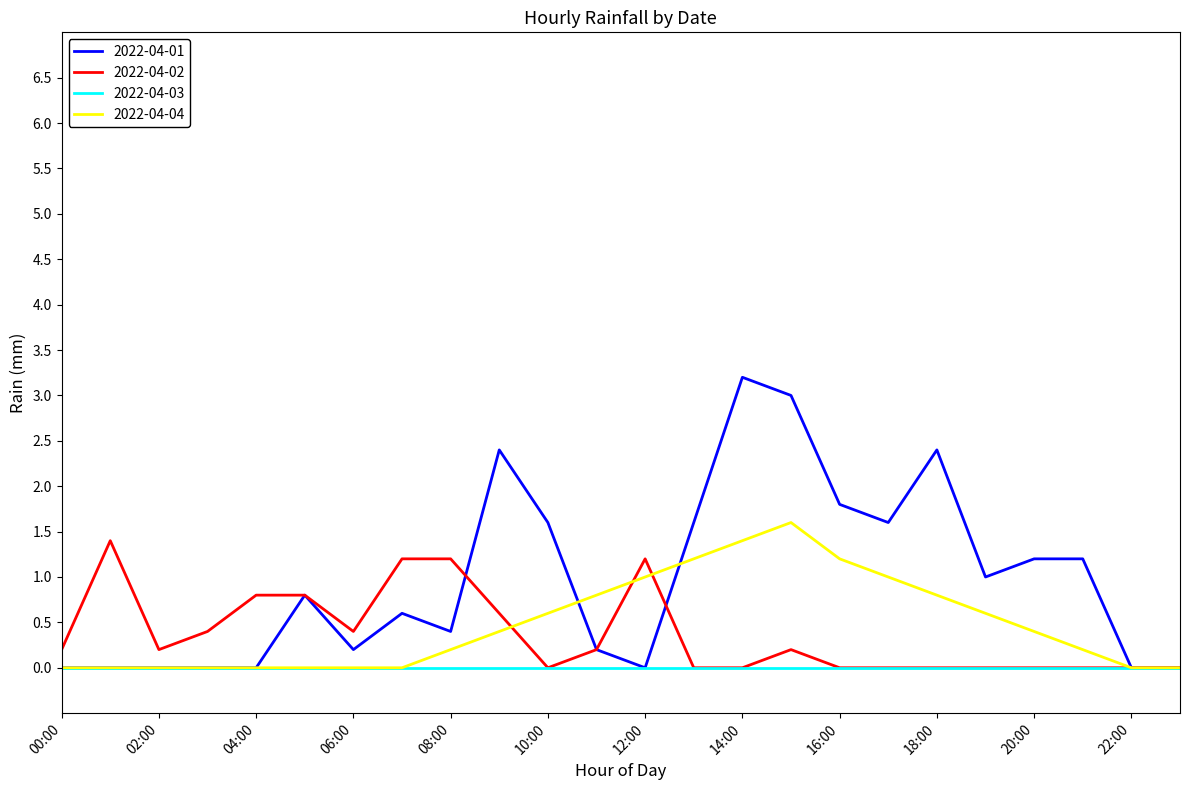

Which series has the widest spread of values?

2022-04-01